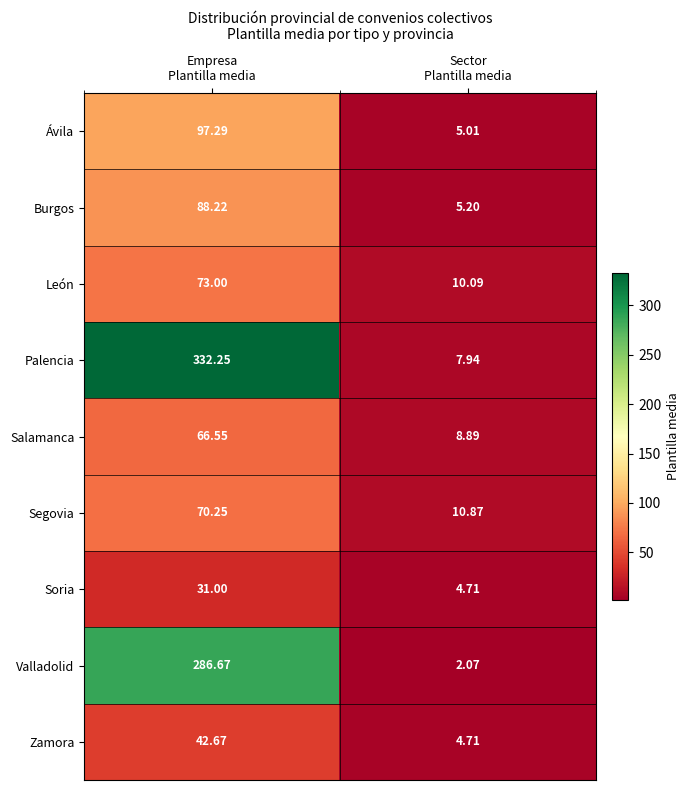

Which category has the highest value across all series?

Empresa
Plantilla media